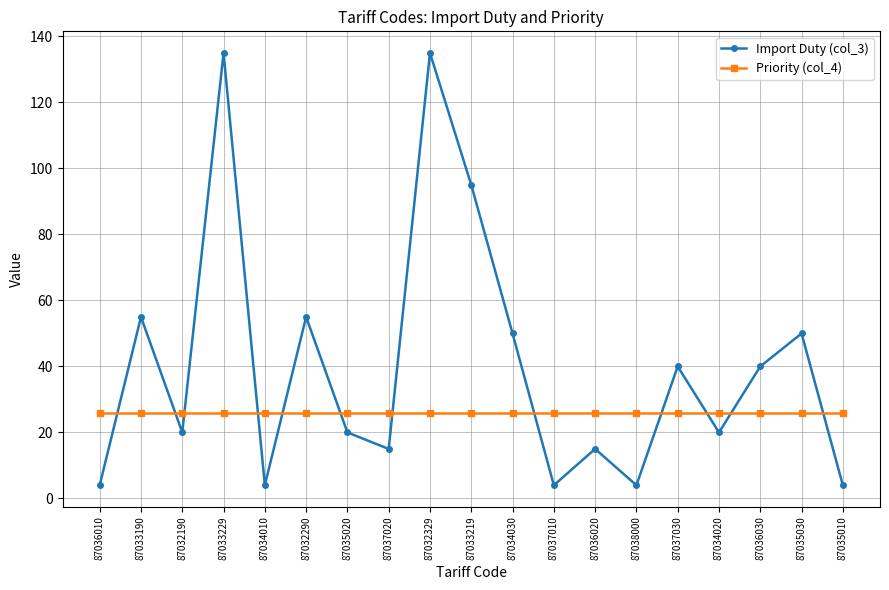

What are all the series names shown in the legend?

Import Duty (col_3), Priority (col_4)